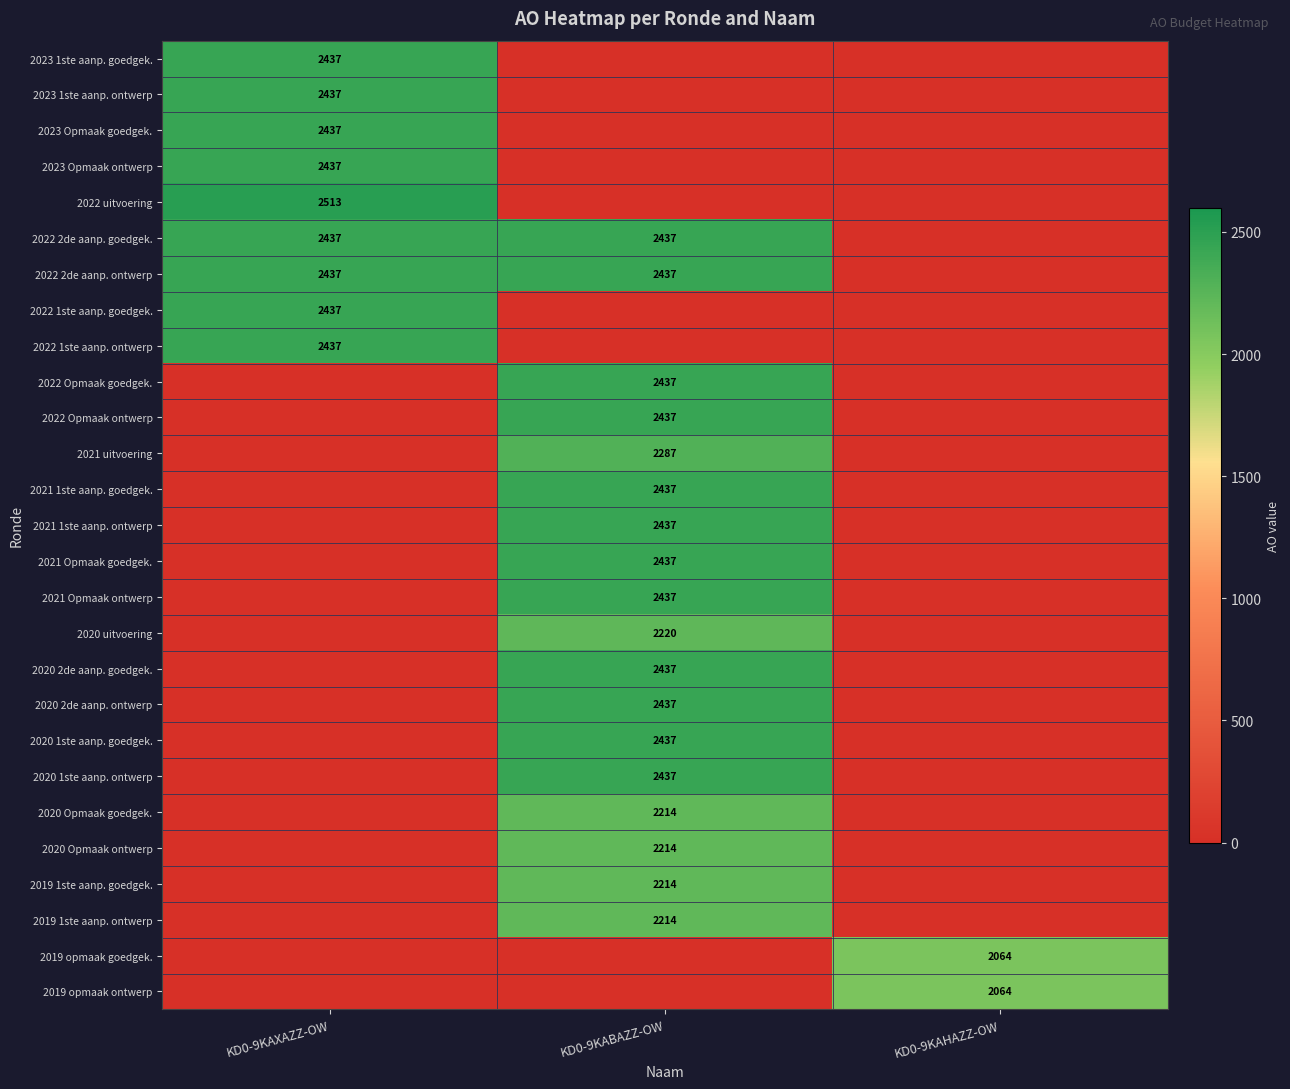

True or false: 2020 2de aanp. goedgek. has a value of 3559 at KD0-9KABAZZ-OW.

False